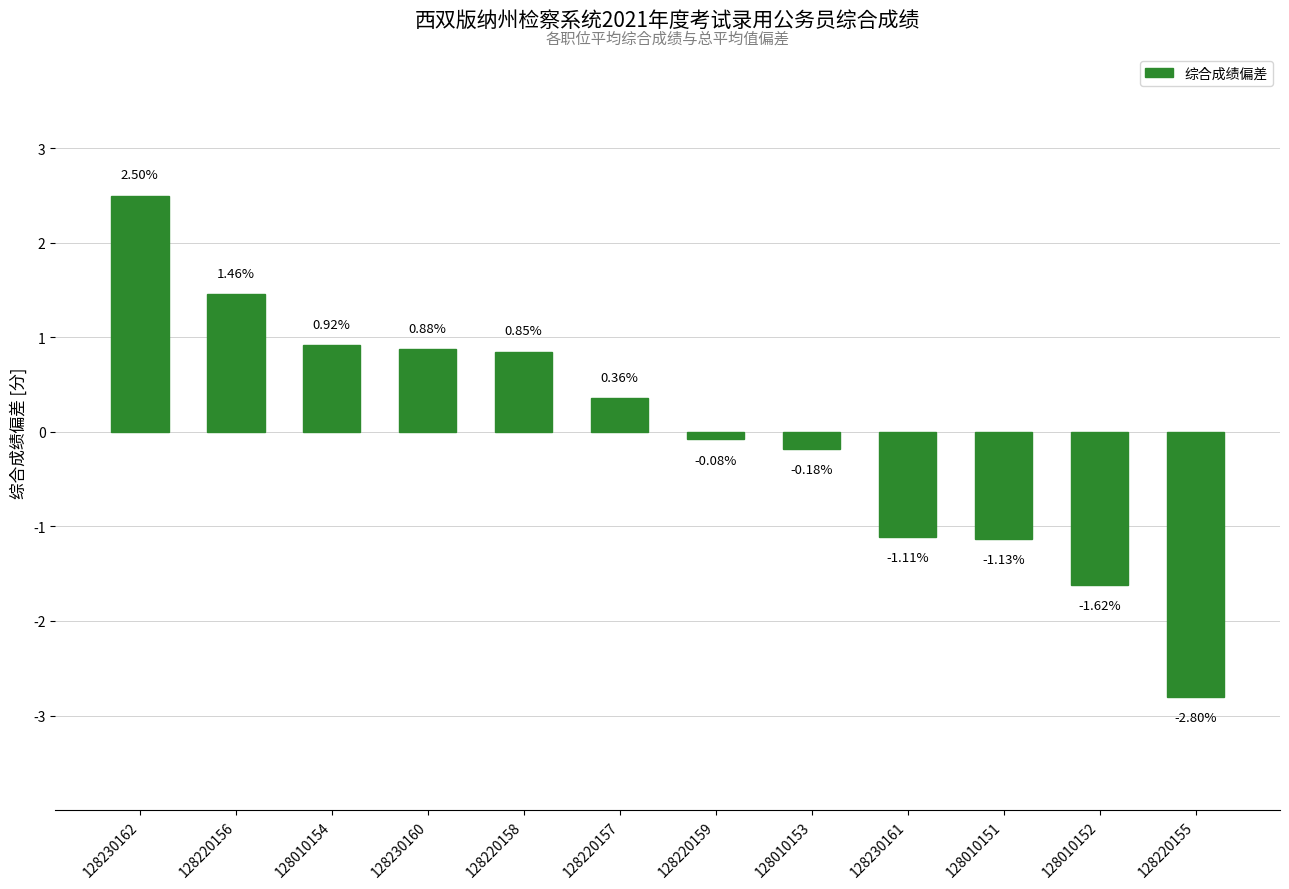

What is the difference between the maximum and minimum values?

5.3